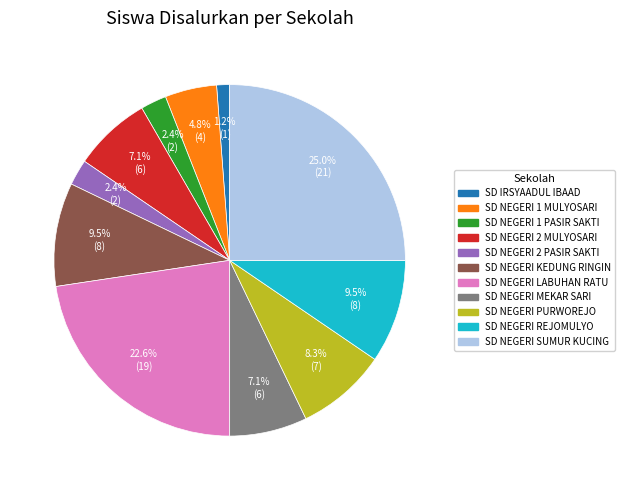

Does any single category account for the majority?

No